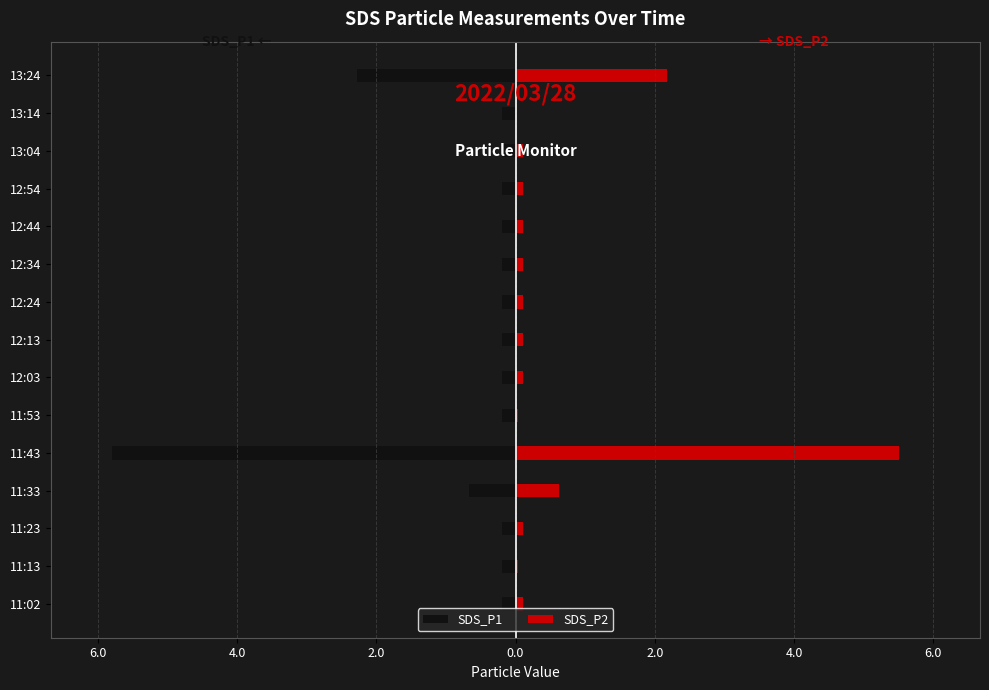

At how many categories does at least one series exceed -2?

15